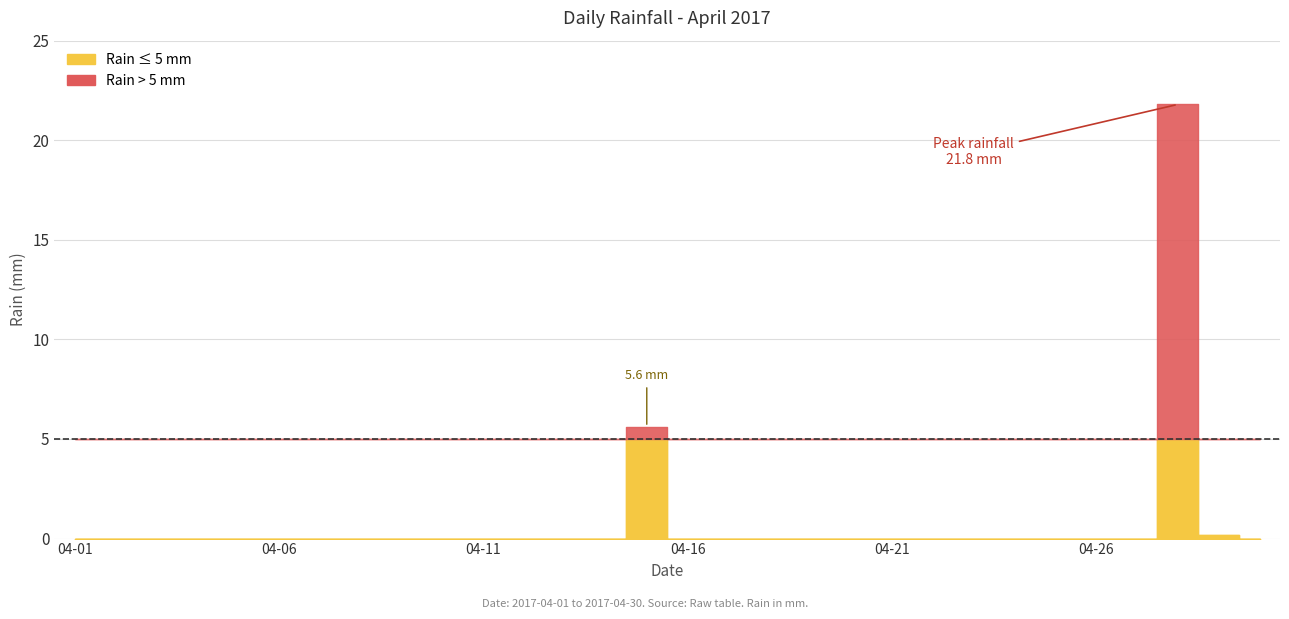

What is the difference between the maximum and minimum values?

21.8